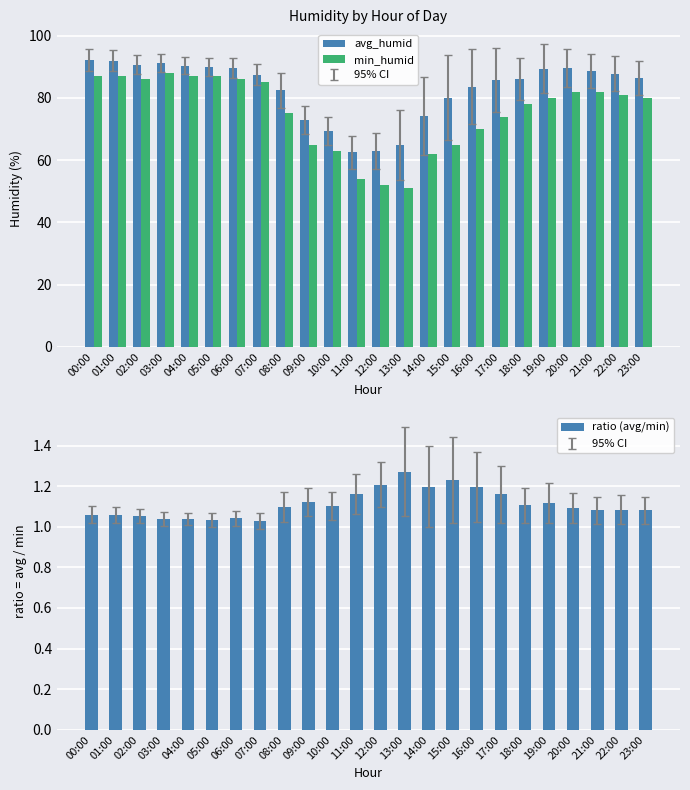

What is the value of the avg_humid bar at the 4th from the left?

91.2